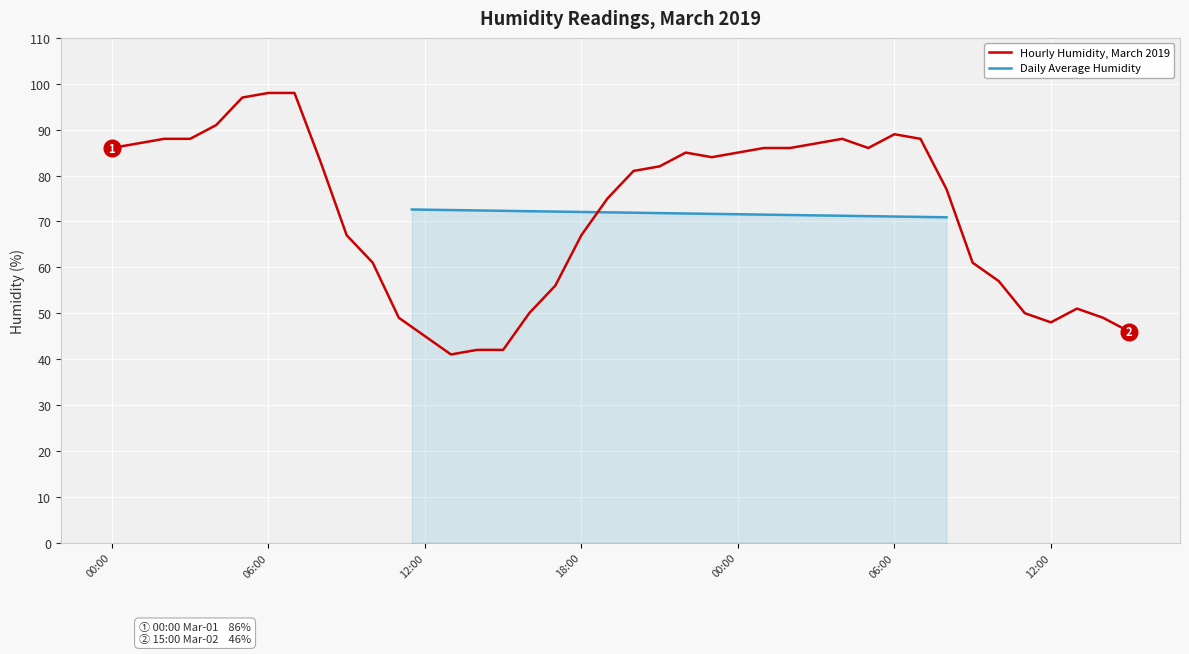

Rank the categories by value from lowest to highest.

13, 14, 15, 12, 39, 36, 11, 38, 16, 35, 37, 17, 34, 10, 33, 9, 18, 19, 32, 20, 21, 8, 23, 22, 24, 00:00, 25, 26, 29, 06:00, 27, 12:00, 18:00, 28, 31, 30, 00:00, 06:00, 12:00, 7